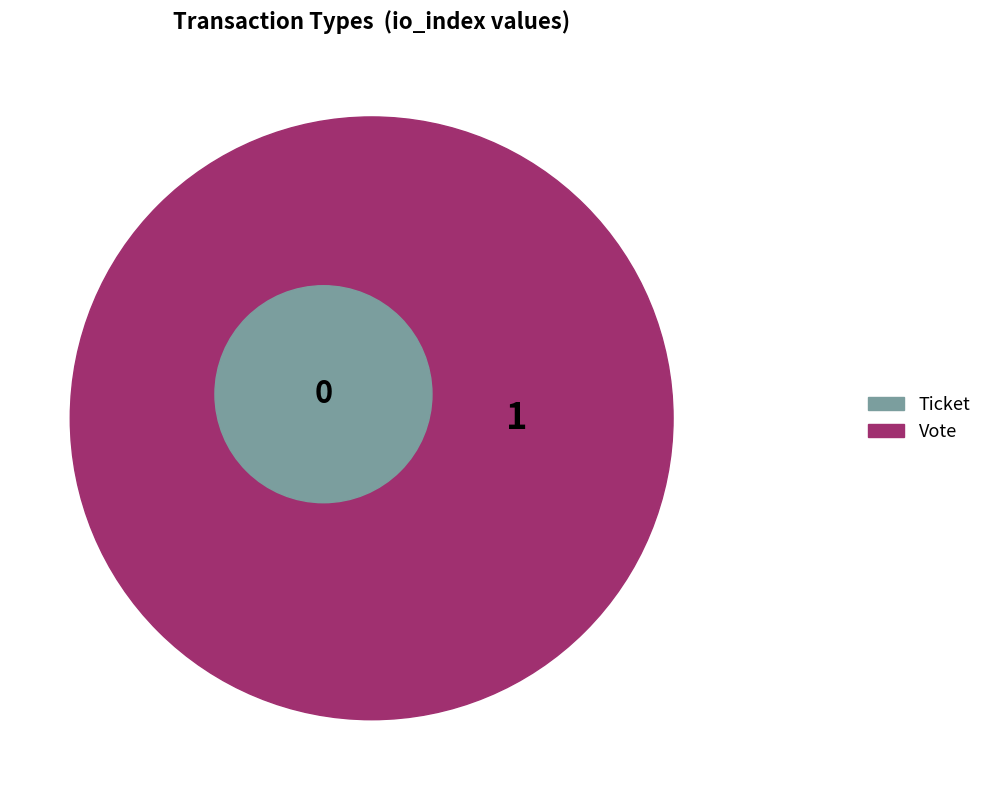

To the nearest percent, what is the average slice percentage?

50%